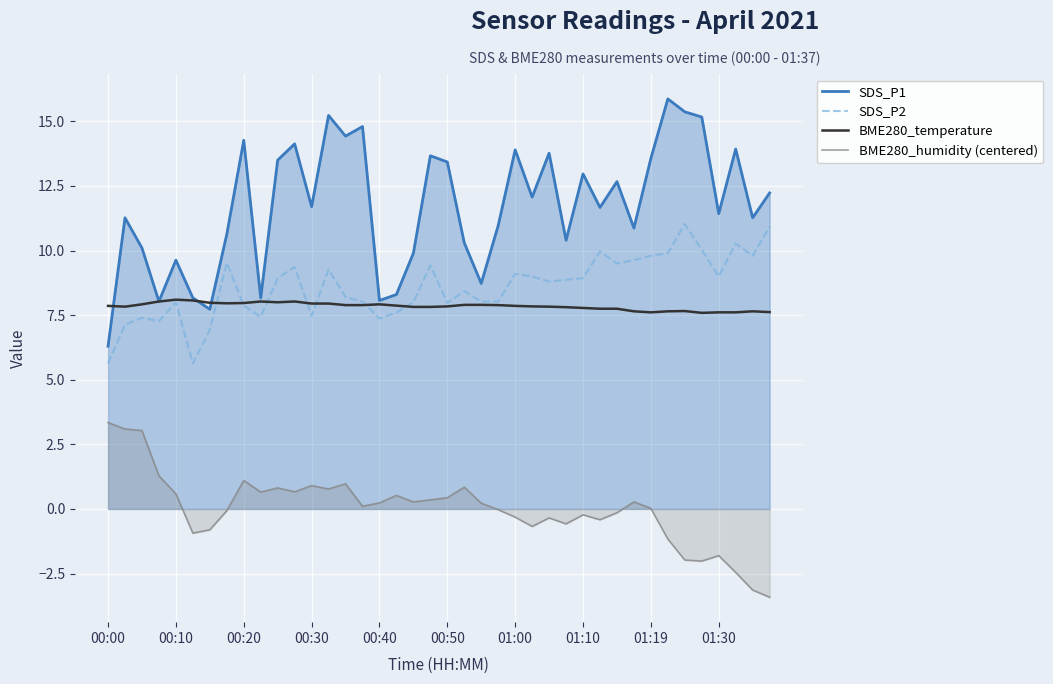

At which label does BME280_humidity (centered) reach its peak?

00:00